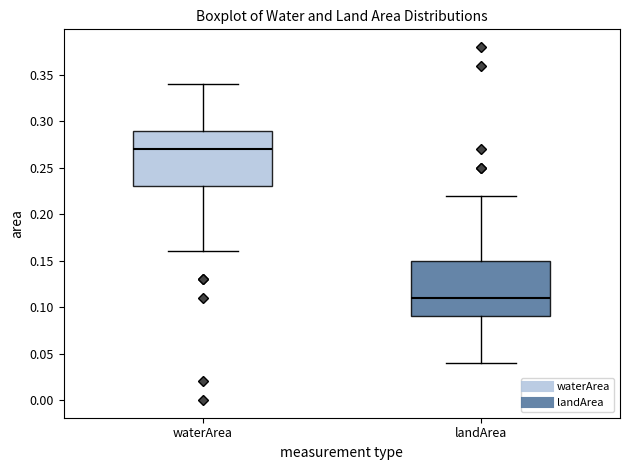

Which box has the highest median line?

waterArea